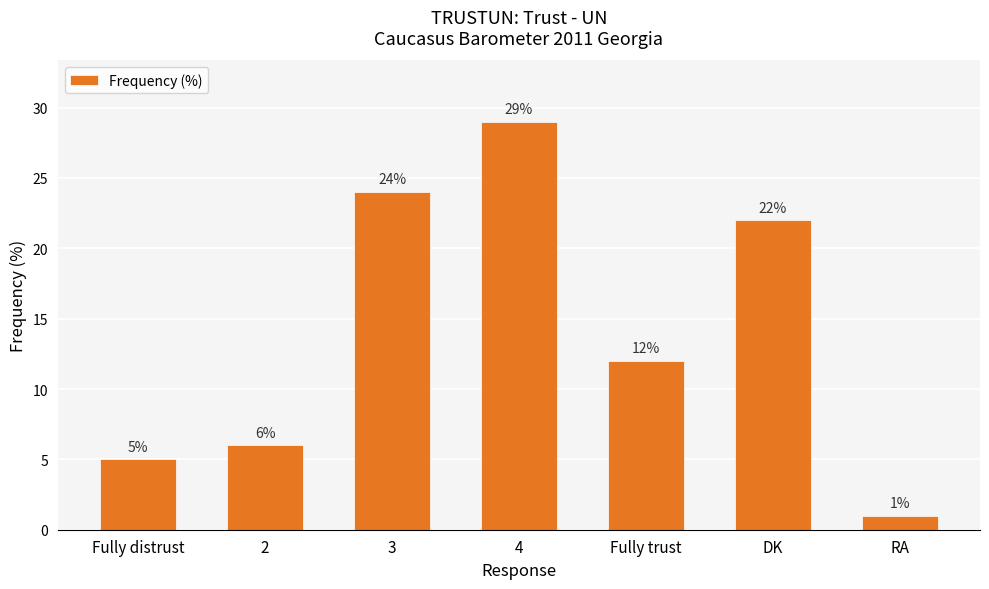

What position from the right is RA?

1